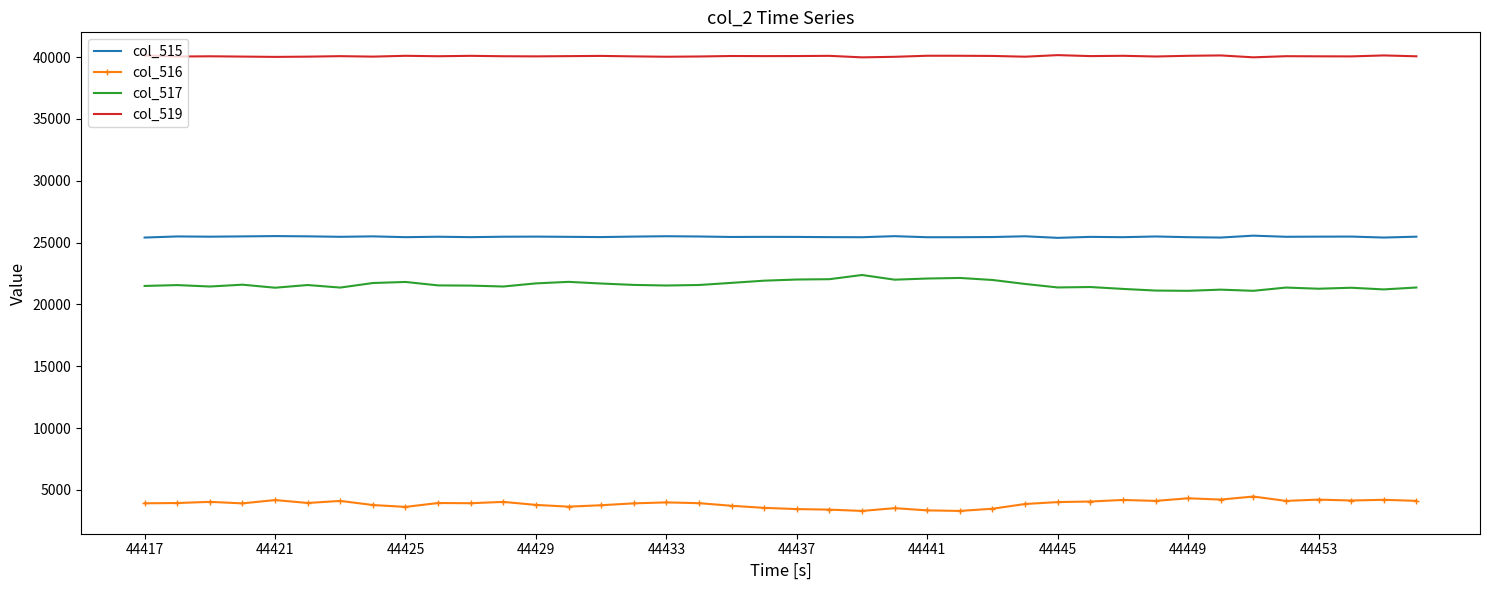

Rank the series by their maximum value, from lowest to highest.

col_516, col_517, col_515, col_519